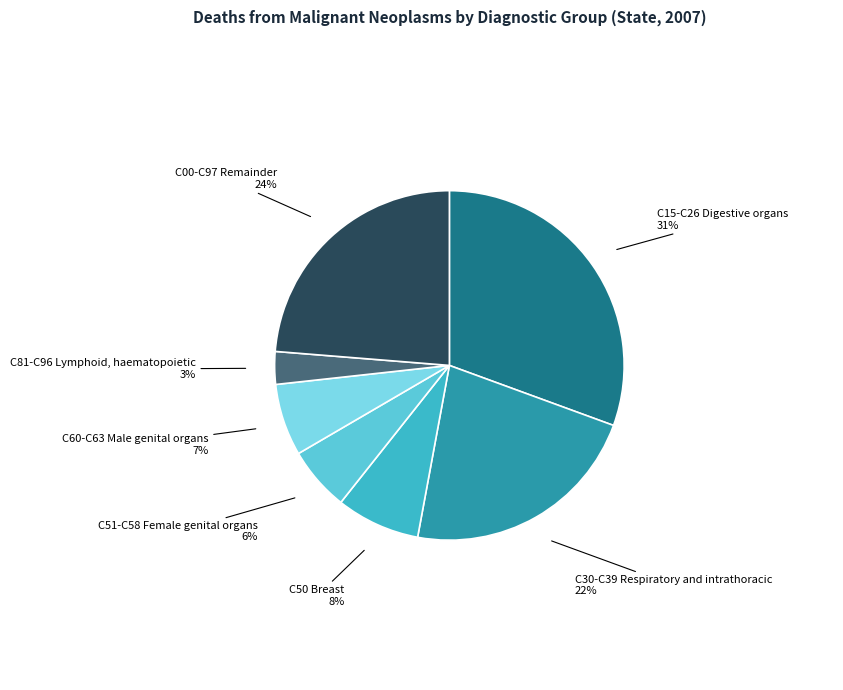

Count the number of slices in the pie.

7